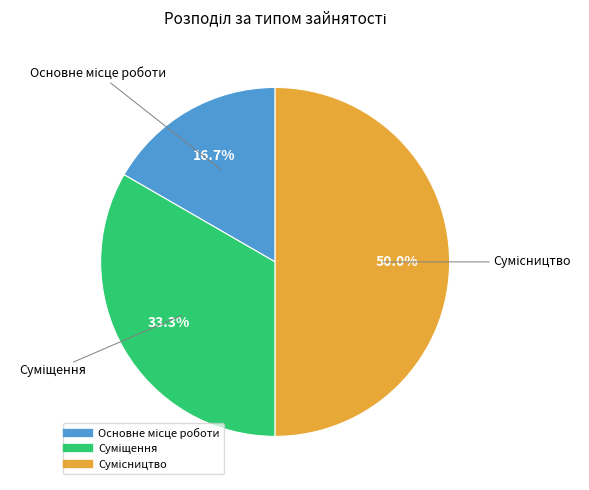

Which slice is the largest?

Сумісництво